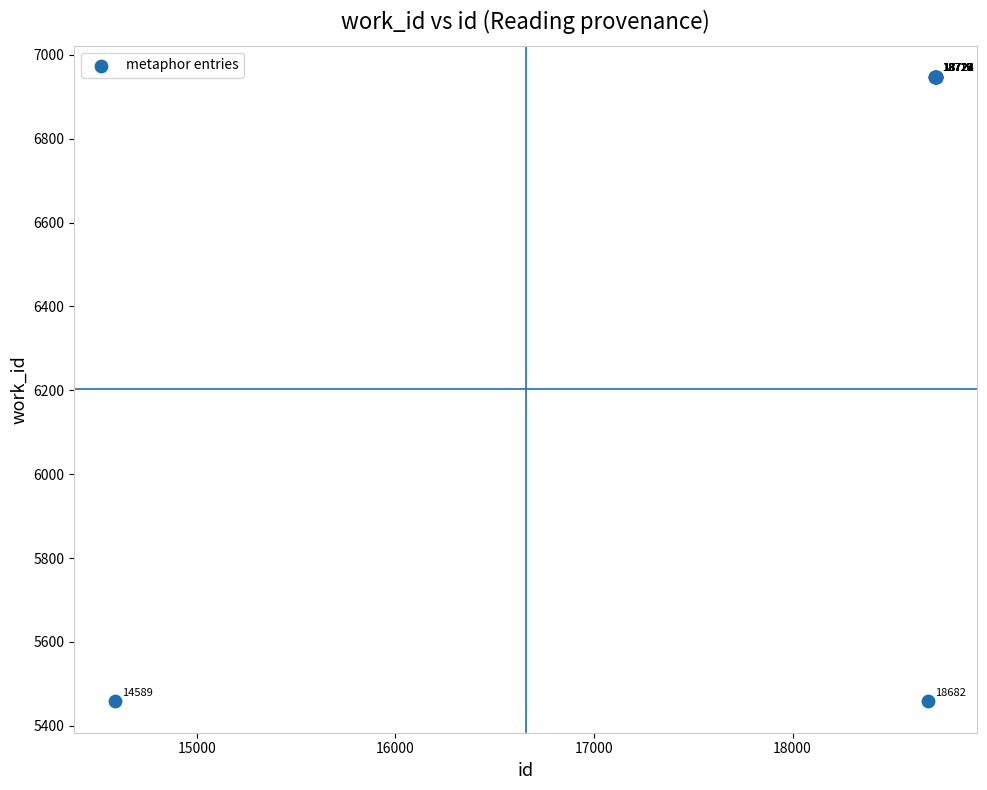

What Y value in the scatter plot is closest to 6202?

5458